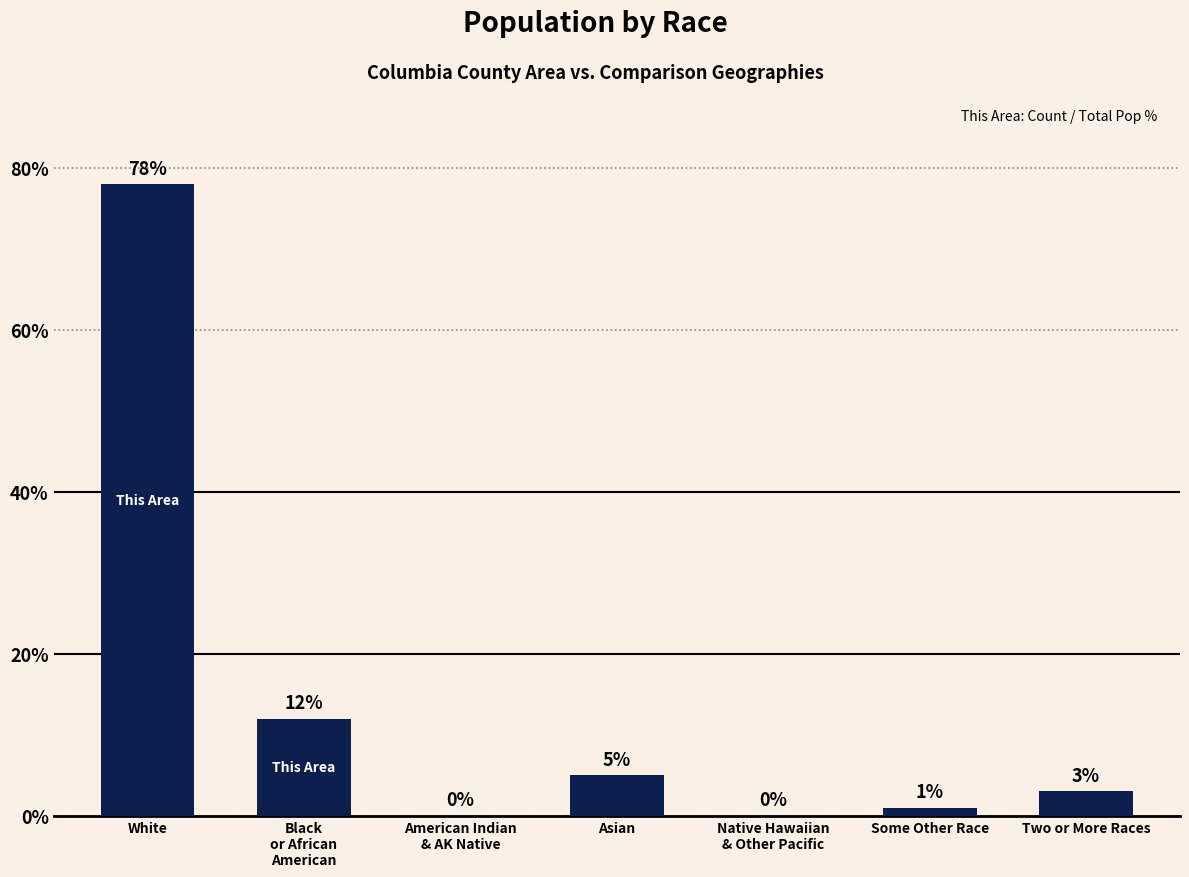

What is the greatest value displayed?

78